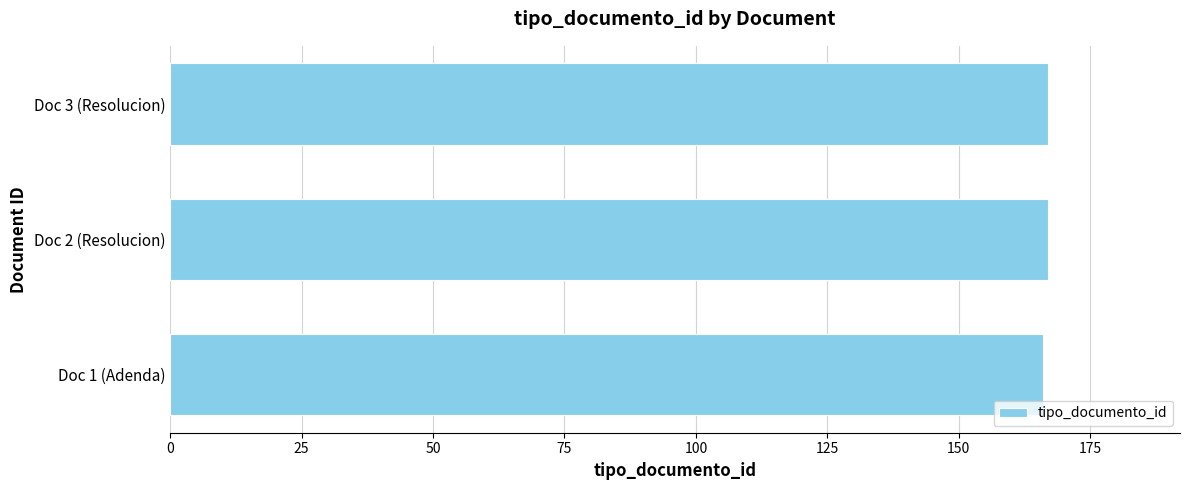

What is the smallest value displayed?

166